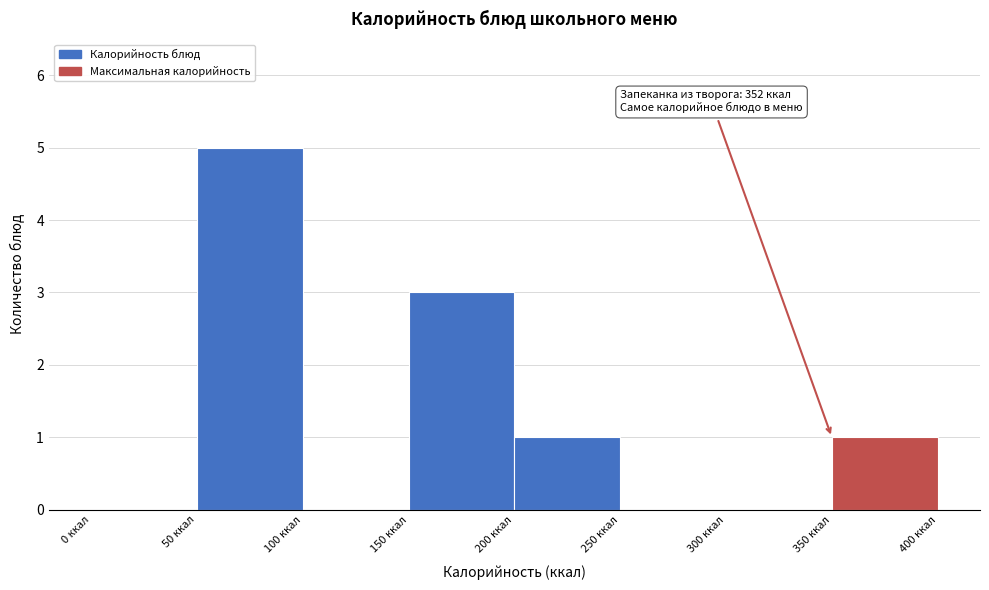

Over which range of the x-axis is the bar tallest?

50 to 100